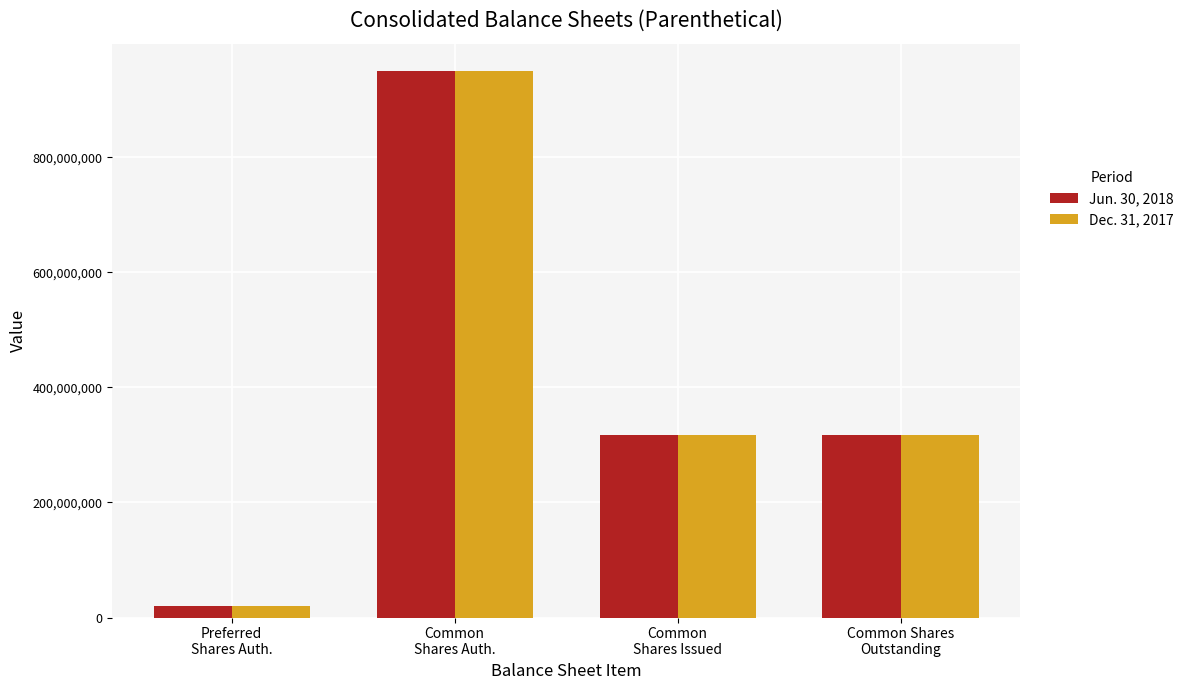

Does the chart contain stacked bars?

No